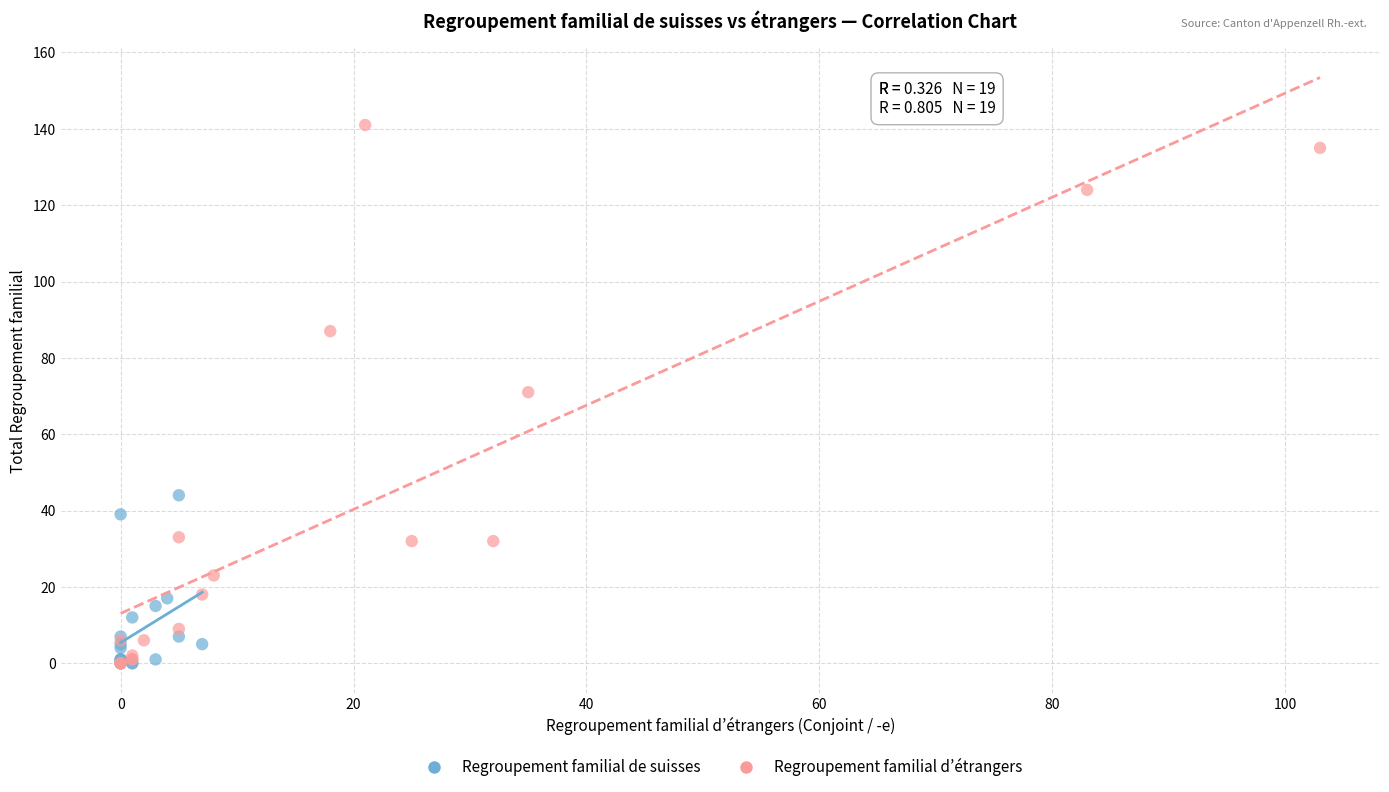

Which series contains the highest Y value?

Regroupement familial d’étrangers